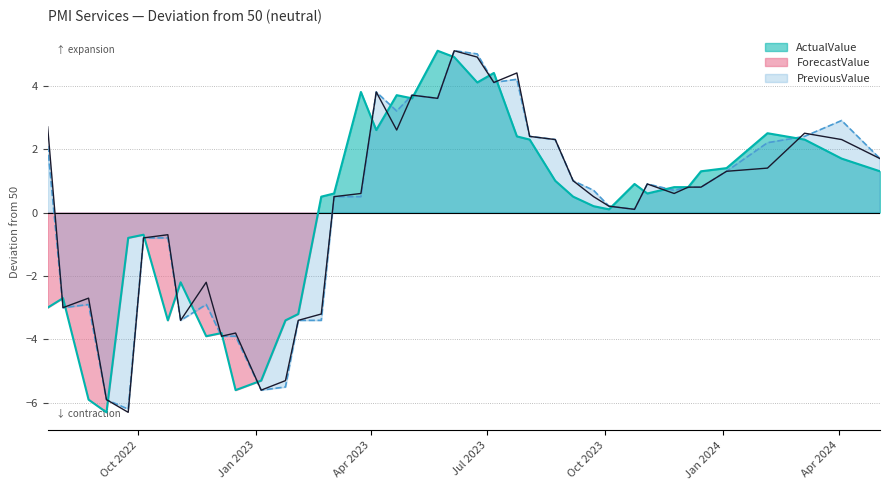

What is the lowest value of the PreviousValue series?

-6.3